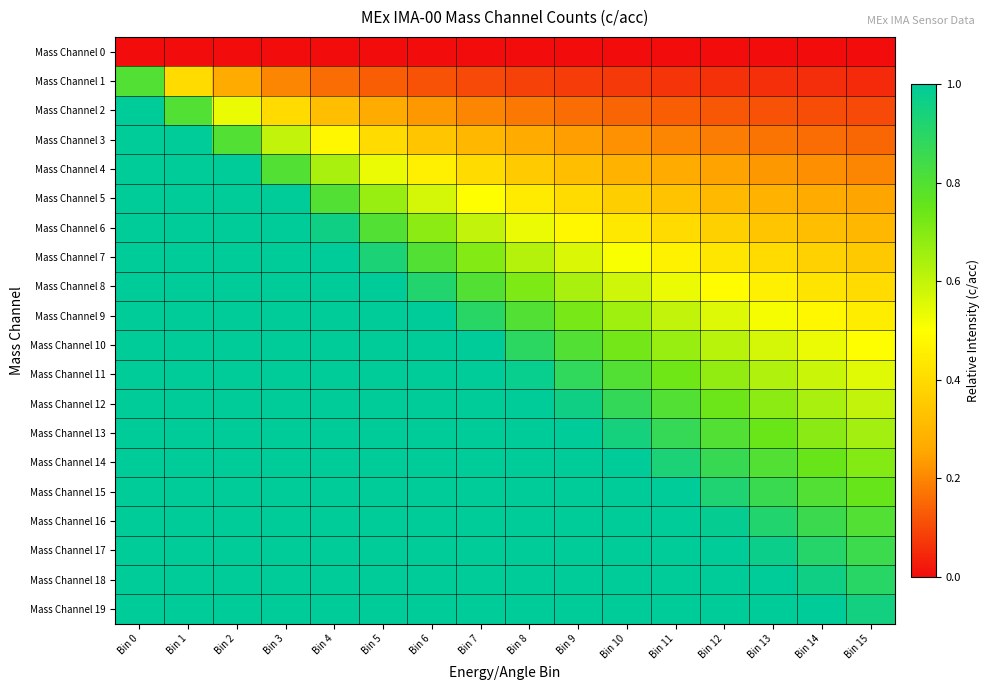

How many series are shown in this chart?

20